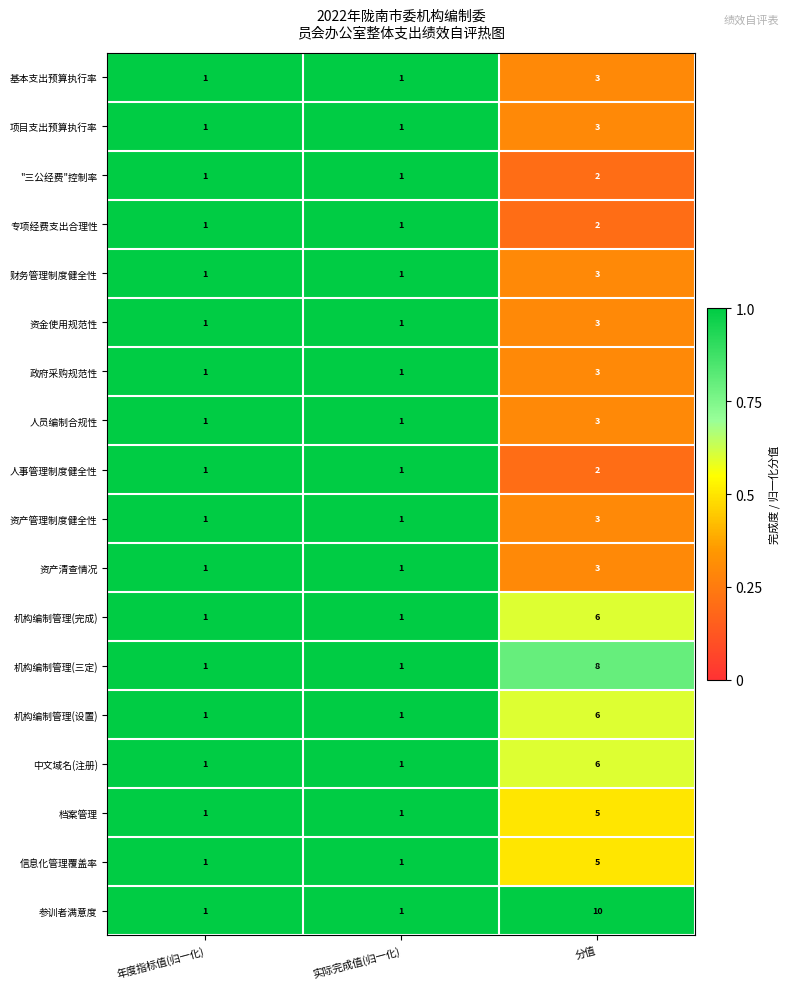

What is the maximum value shown in the chart?

10